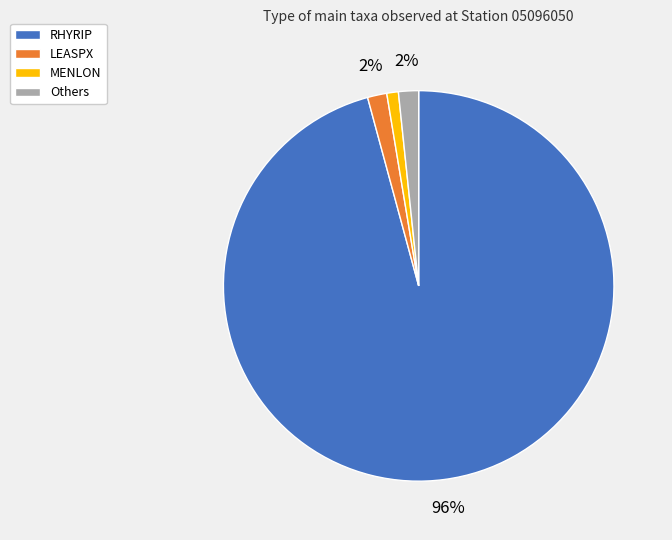

How many segments does this pie chart have?

4